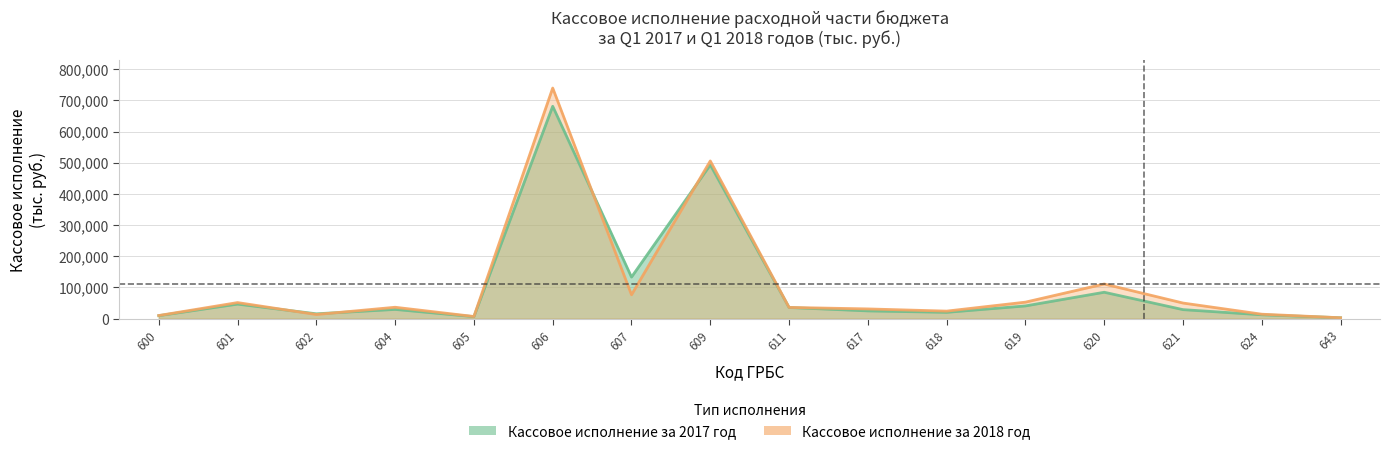

List the series in order of their overall mean, lowest first.

Кассовое исполнение за 2017 год, Кассовое исполнение за 2018 год